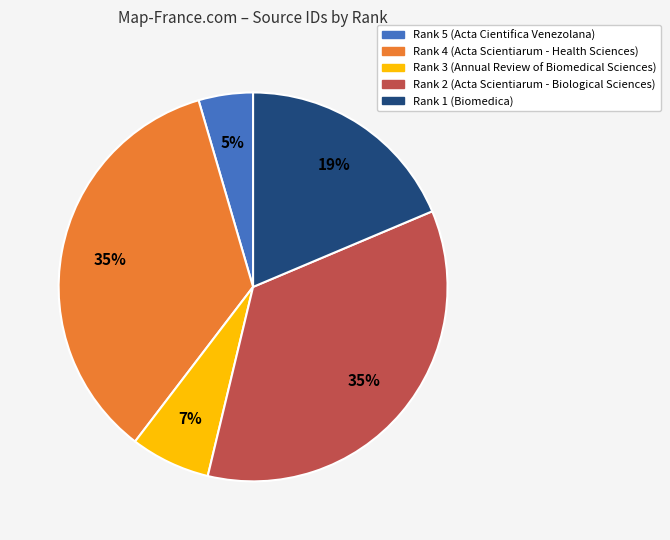

What percentage is the Rank 3 (Annual Review of Biomedical Sciences) slice, to the nearest percent?

7%